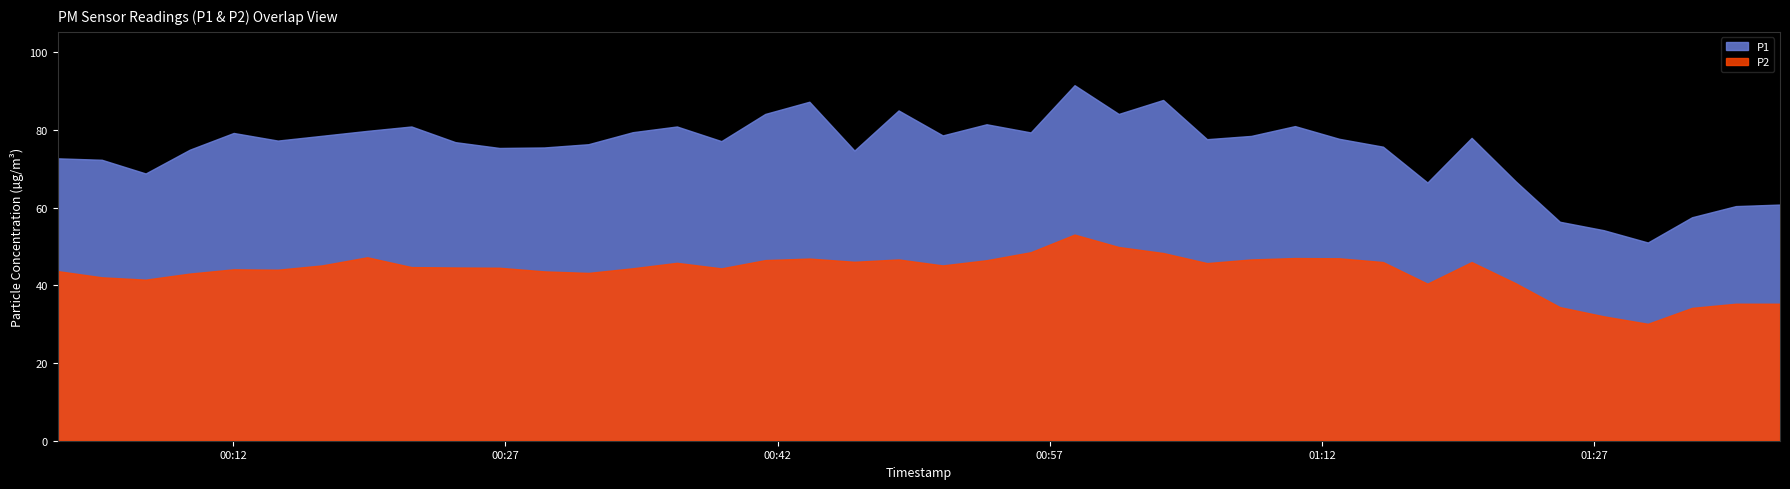

In P2, how many points are higher than both neighbors (excluding endpoints)?

8